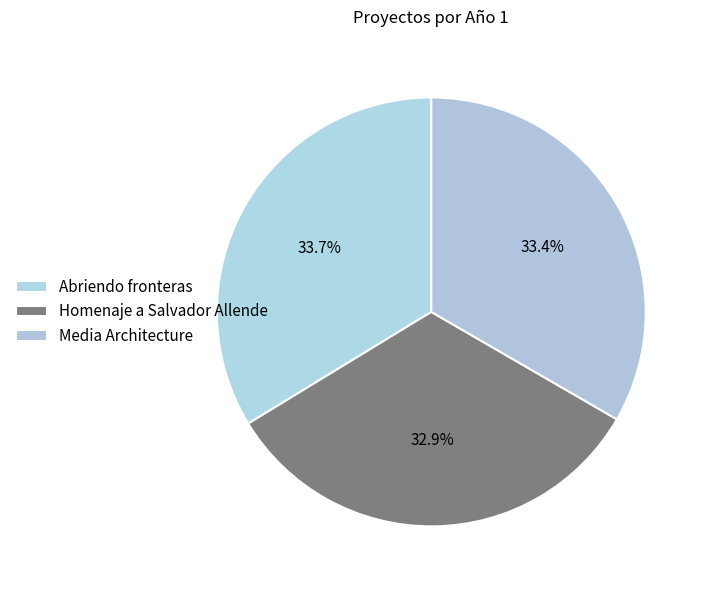

Does Abriendo fronteras represent more than half of the total?

No